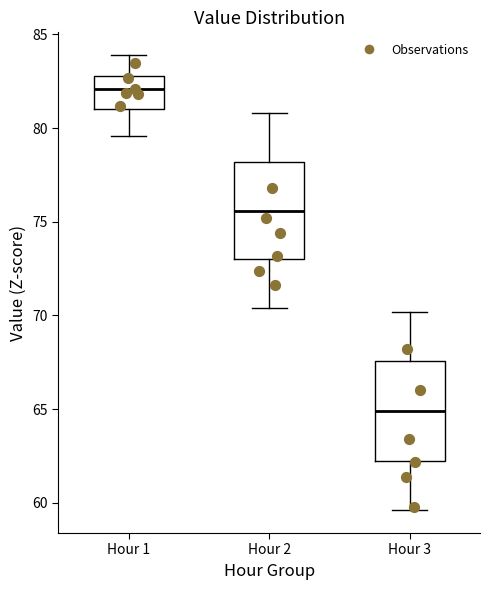

Where is the upper edge of the box for Hour 1 on the y-axis? The values are not printed on the chart, so give them approximately, as read against the axis.

83.0